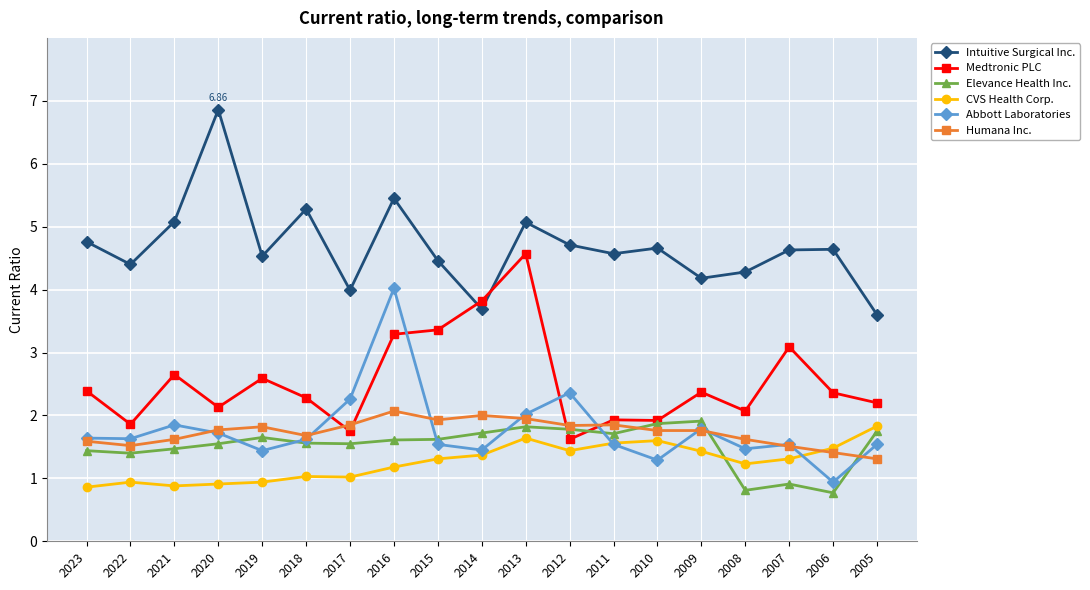

Between 2018 and 2008, which series saw the biggest shift?

Intuitive Surgical Inc.